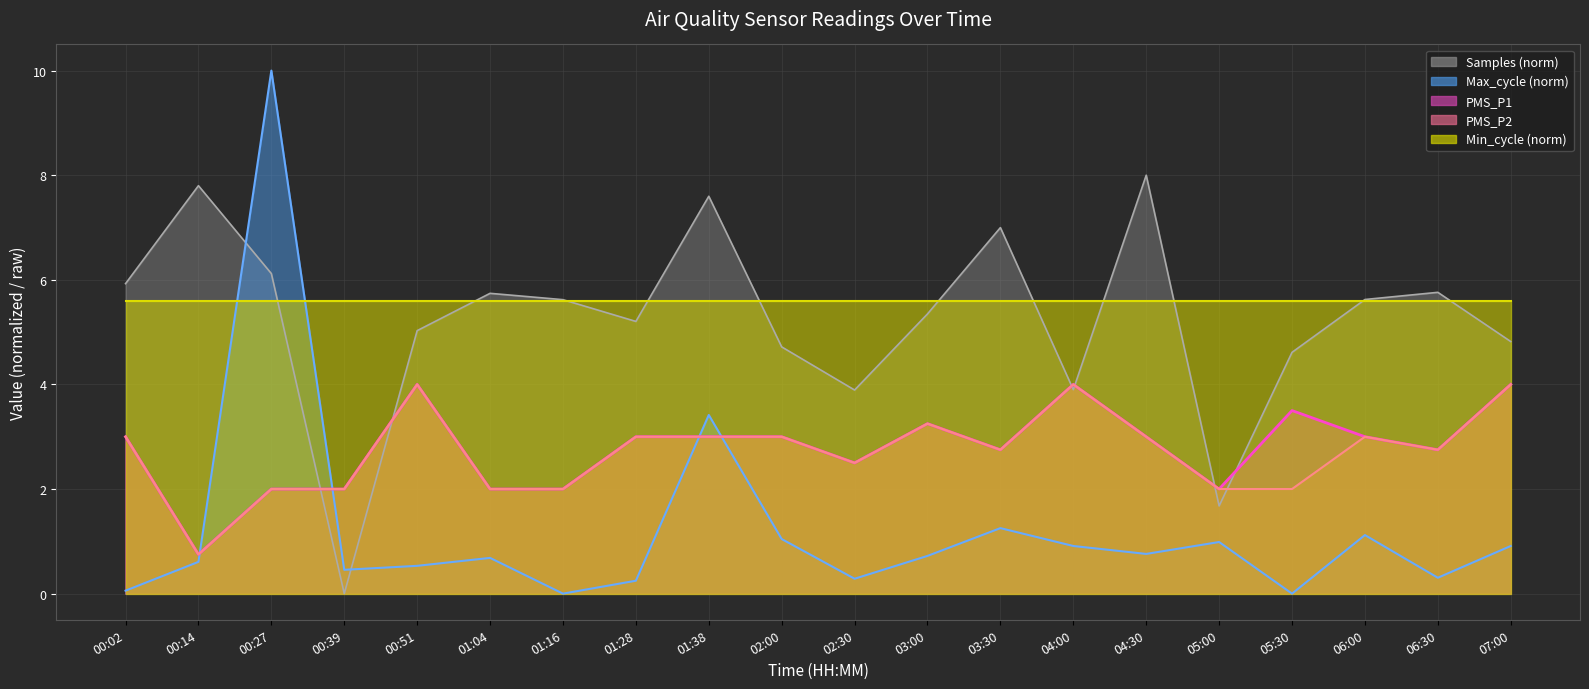

Where is the first local minimum for Samples?

00:39